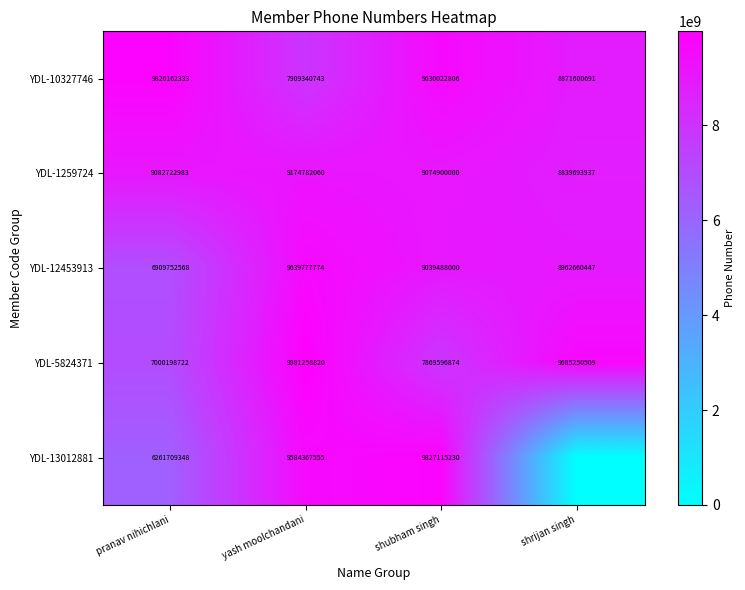

Which category has the lowest value in the YDL-10327746 series?

yash moolchandani